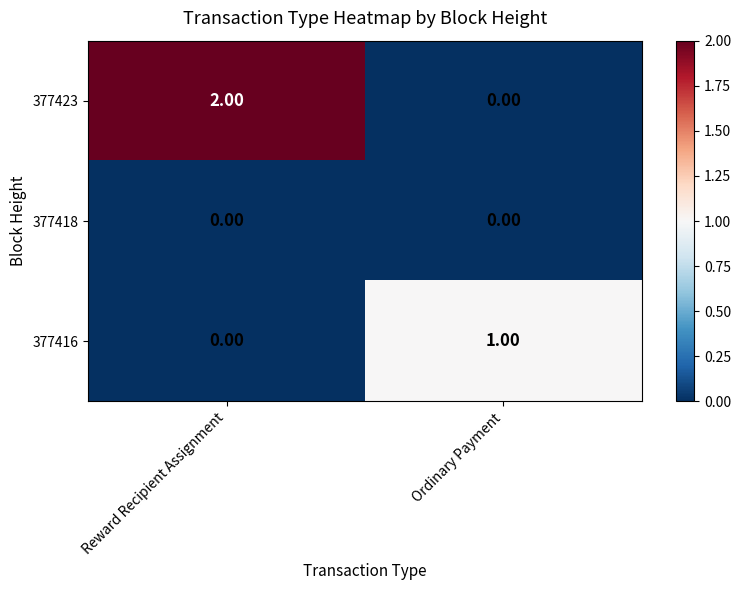

At which category is the sum across all series the highest?

Reward Recipient Assignment